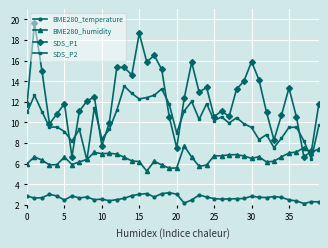

Count the number of data series in this chart.

4